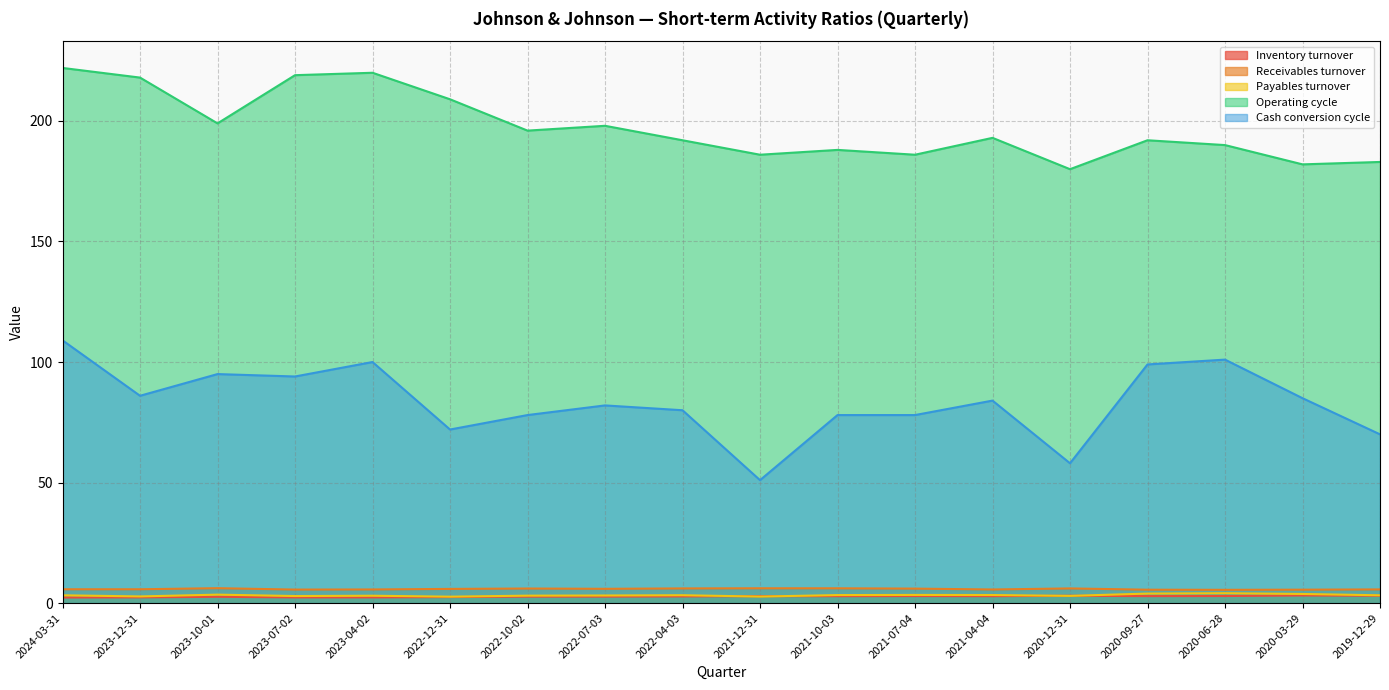

The value of Receivables turnover at 2023-07-02 is 5.6. True or false?

True